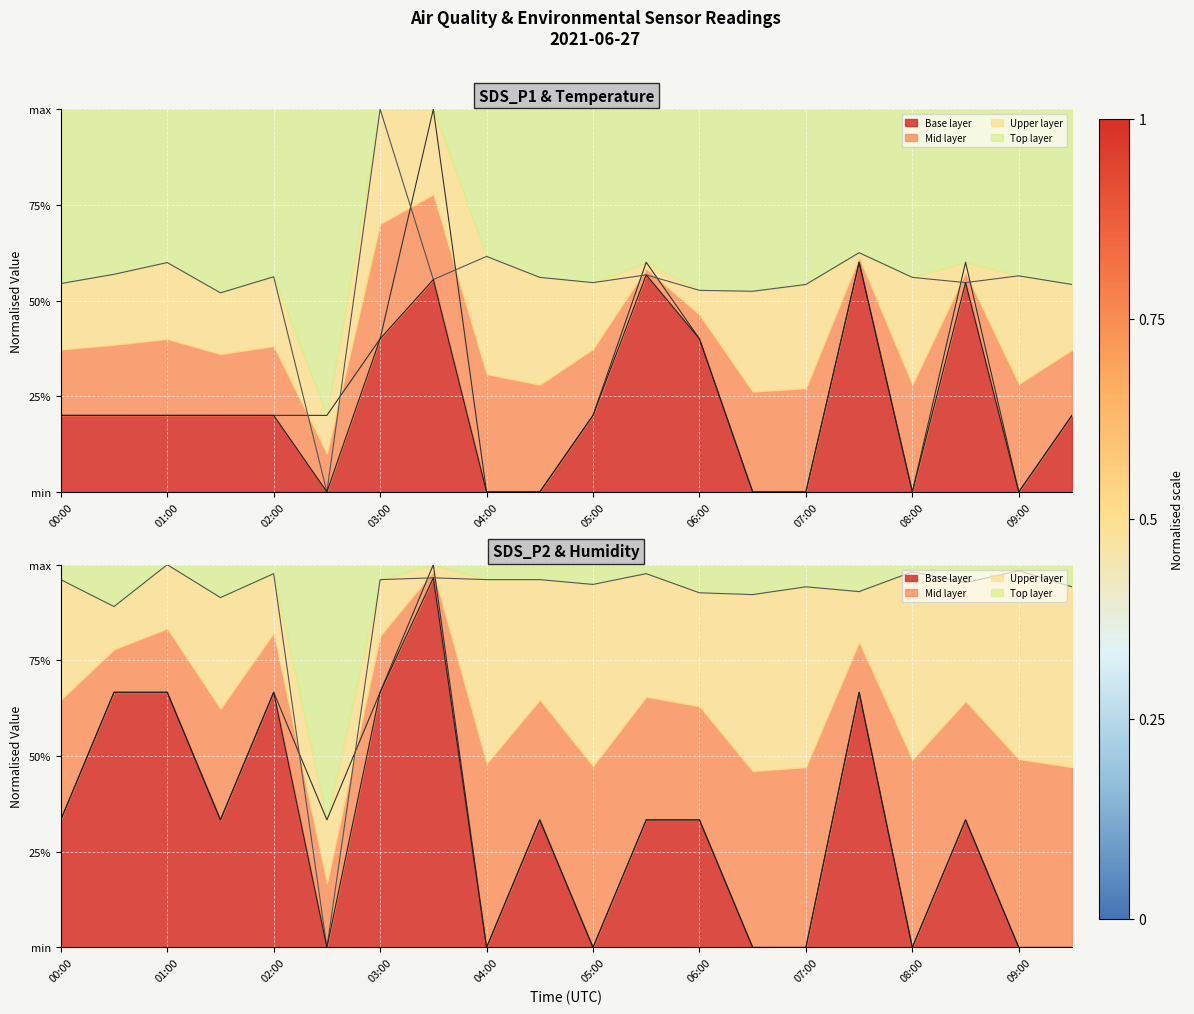

Which category has the highest value across all series?

03:30